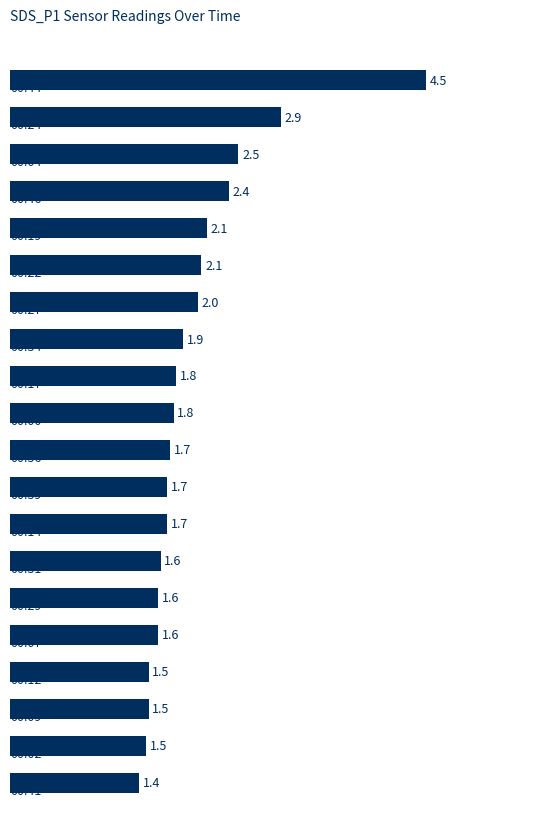

Are the bars horizontal?

Yes